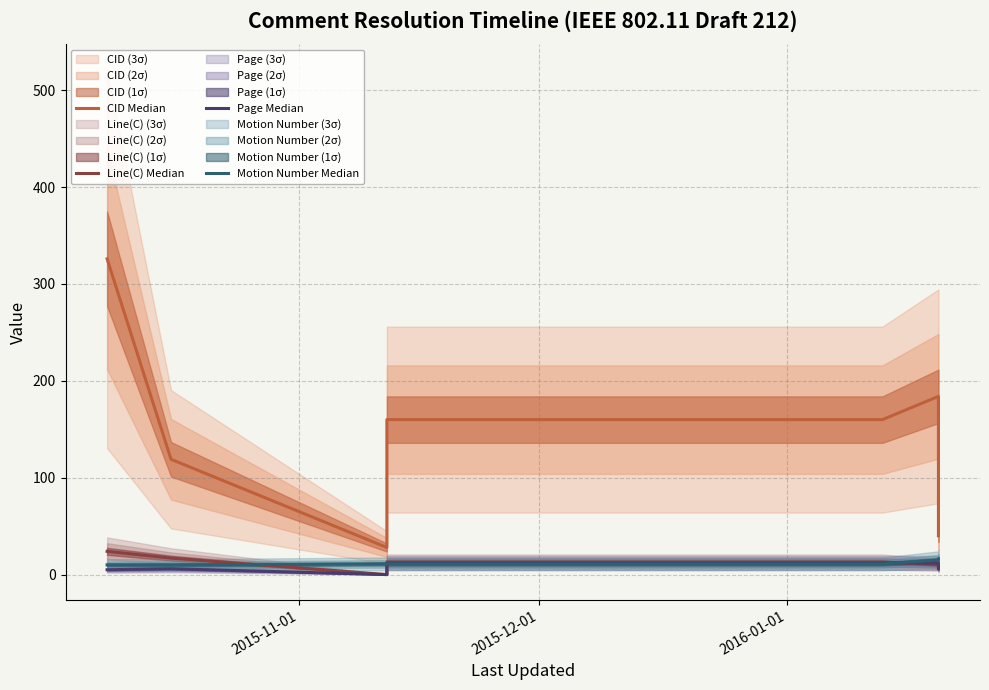

The Page Median series shows 6 at 2015-12-01. True or false?

True